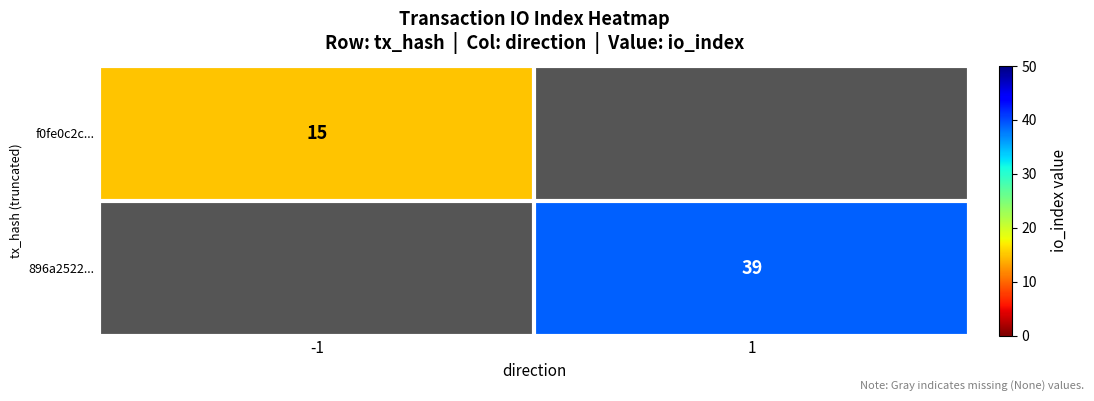

Is it true that 896a2522... equals 63 at 1?

False